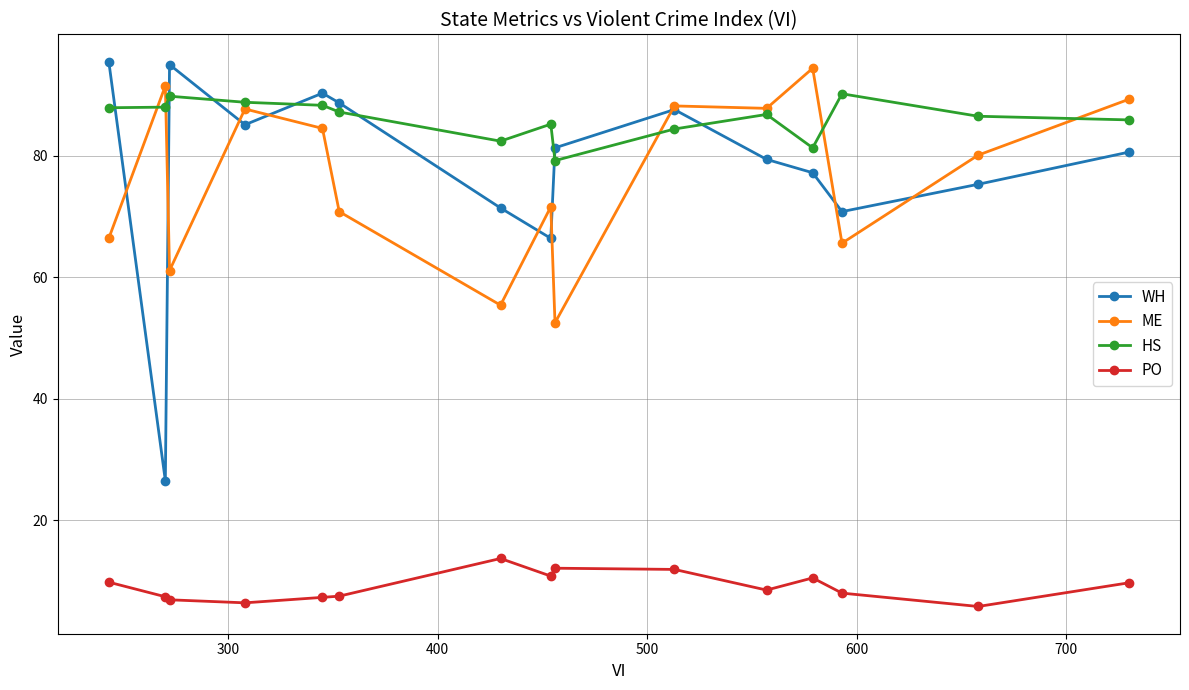

What is the highest value of the WH series?

95.5